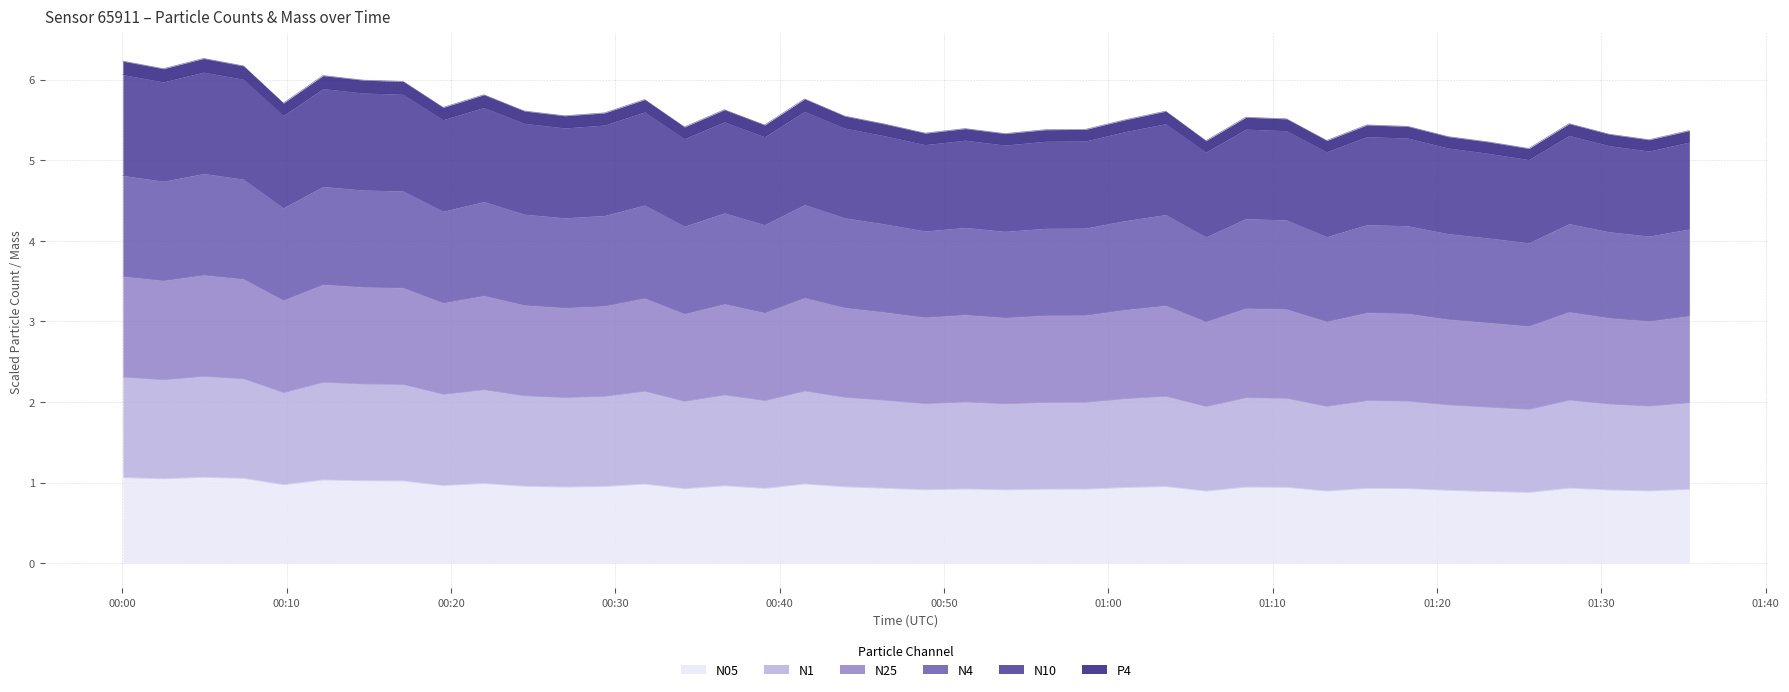

Does the chart have visible grid lines?

Yes